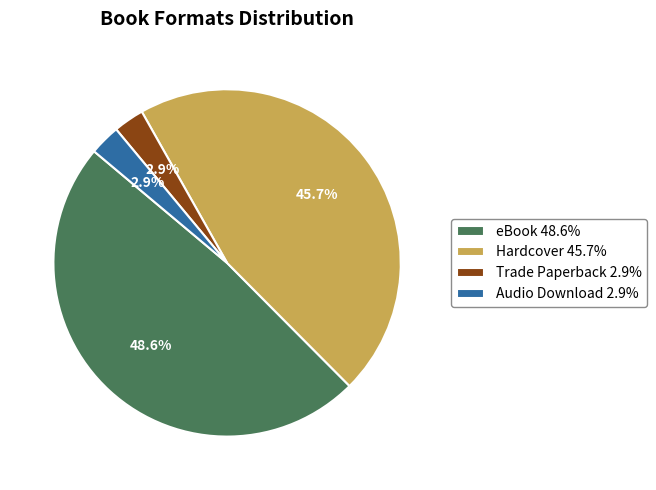

Is there a majority slice in this chart?

No